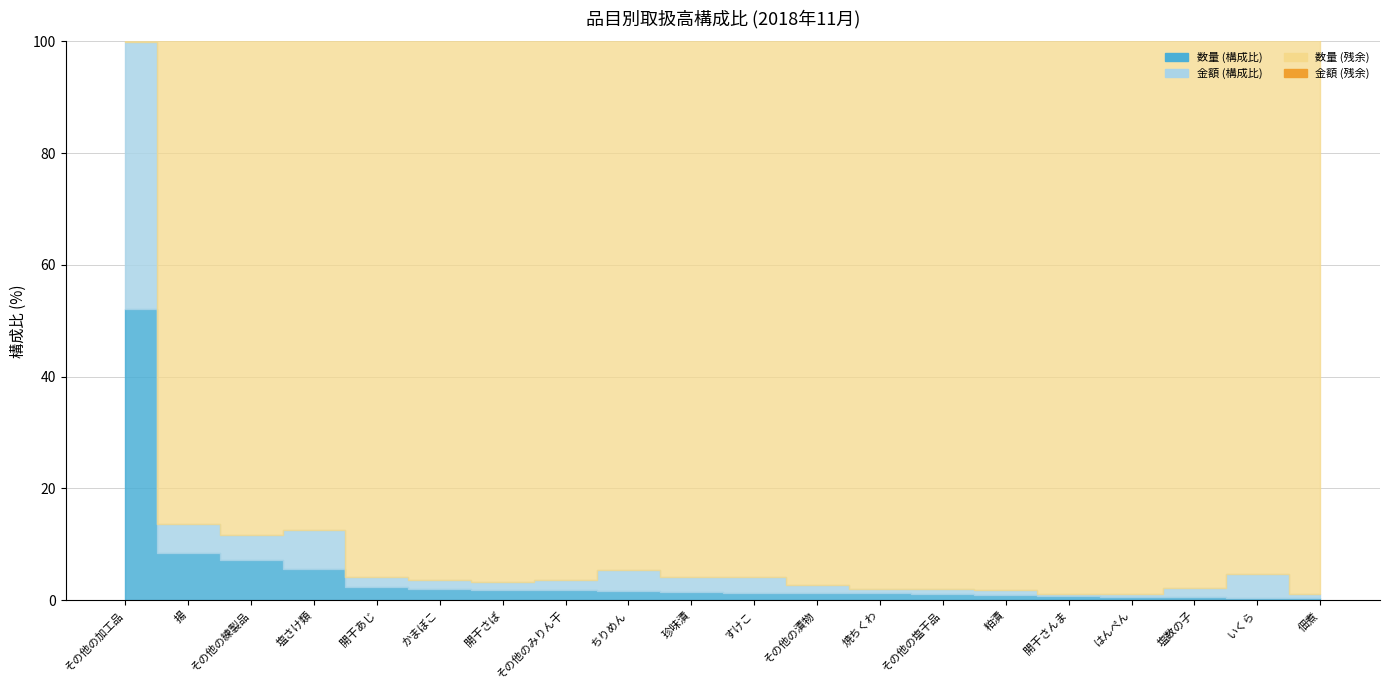

Where do 数量 (構成比) and 数量 (残余) first cross each other?

その他の加工品 and 揚